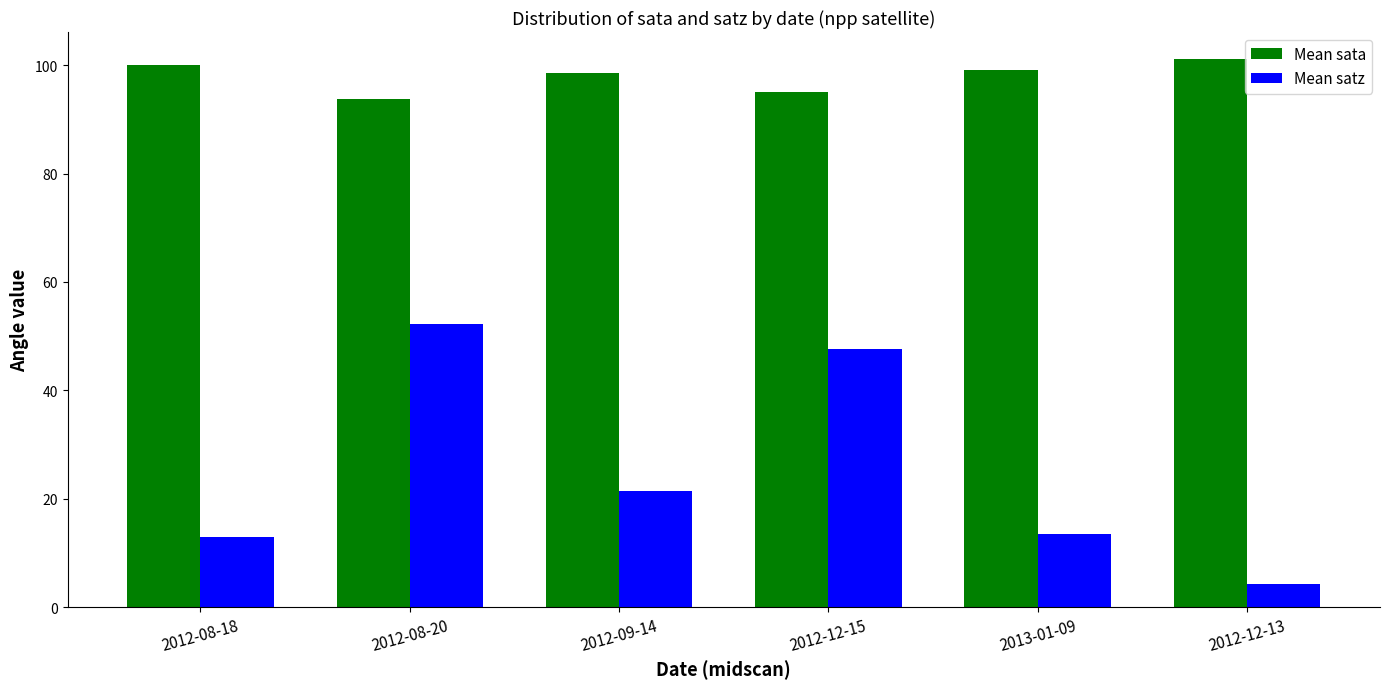

Reading left to right, what are all the values shown in this chart?

Mean sata: 100.1	93.8	98.6	95.0	99.1	101.1
Mean satz: 13.0	52.2	21.5	47.6	13.5	4.3